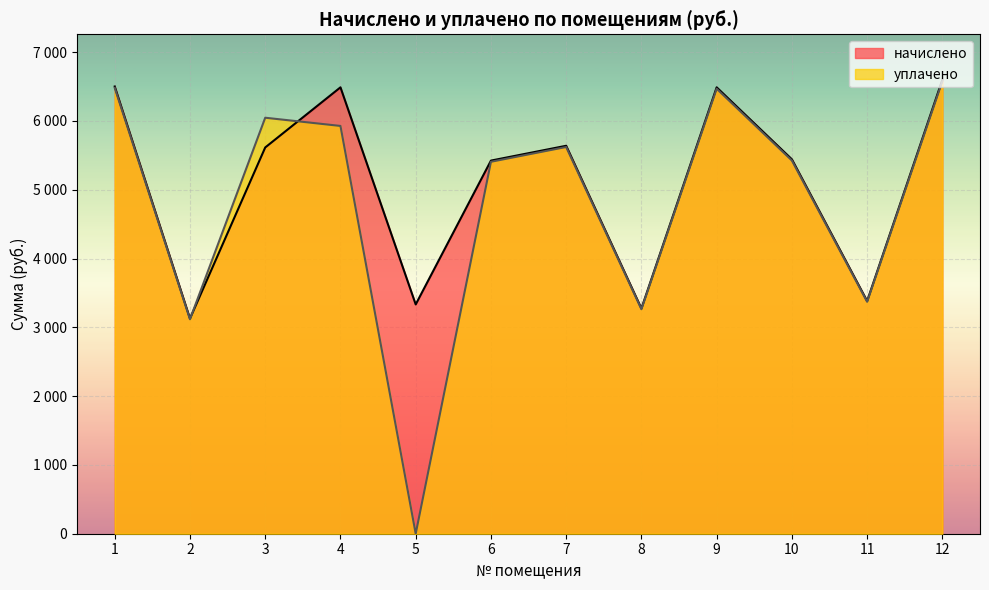

At which category does the chart reach its peak across all series?

12